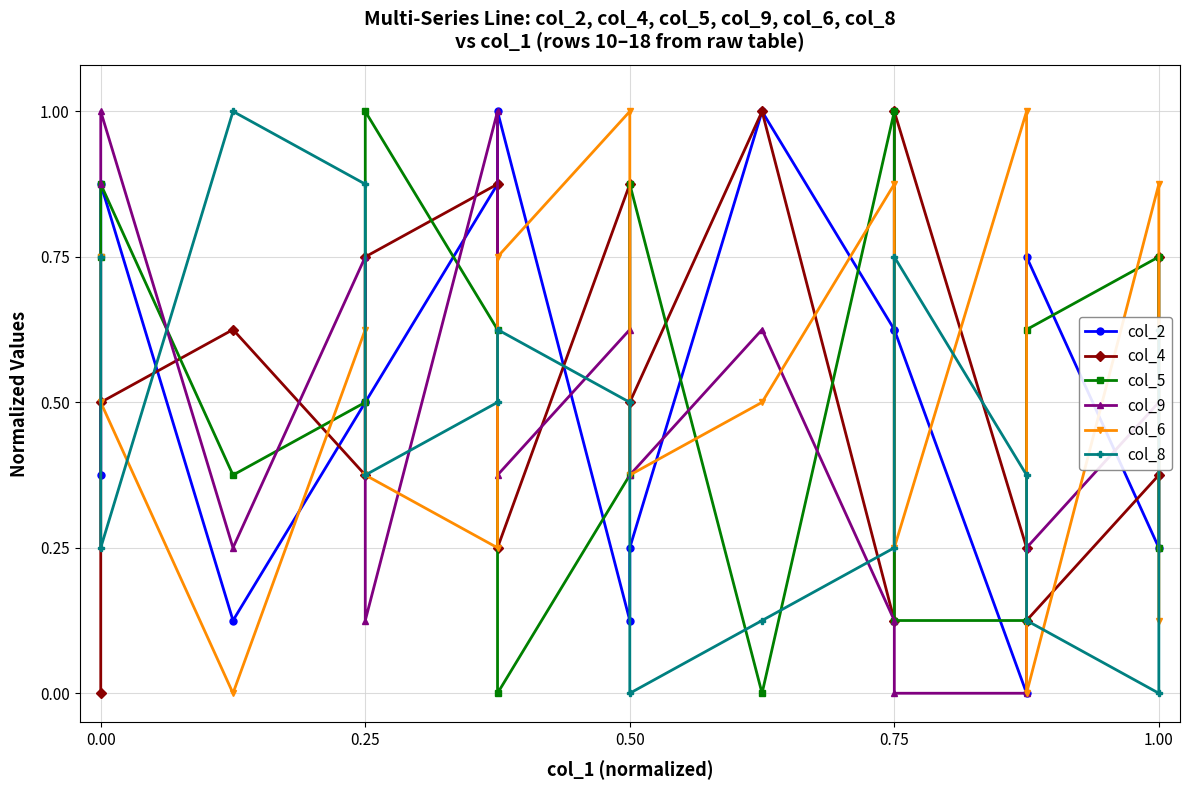

In col_9, how many points are higher than both neighbors (excluding endpoints)?

5